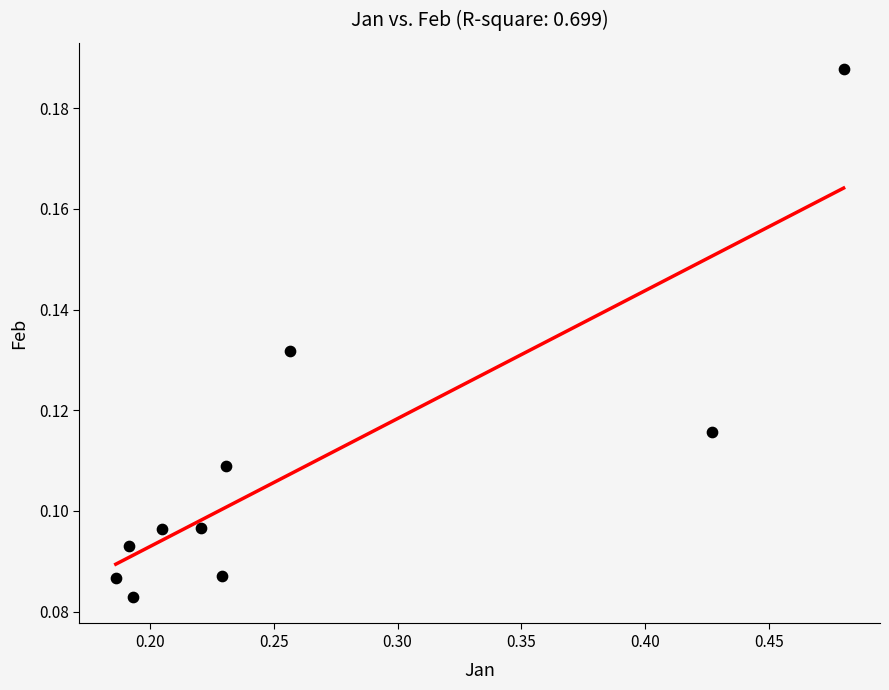

What is the range of X values (max minus min)?

0.3